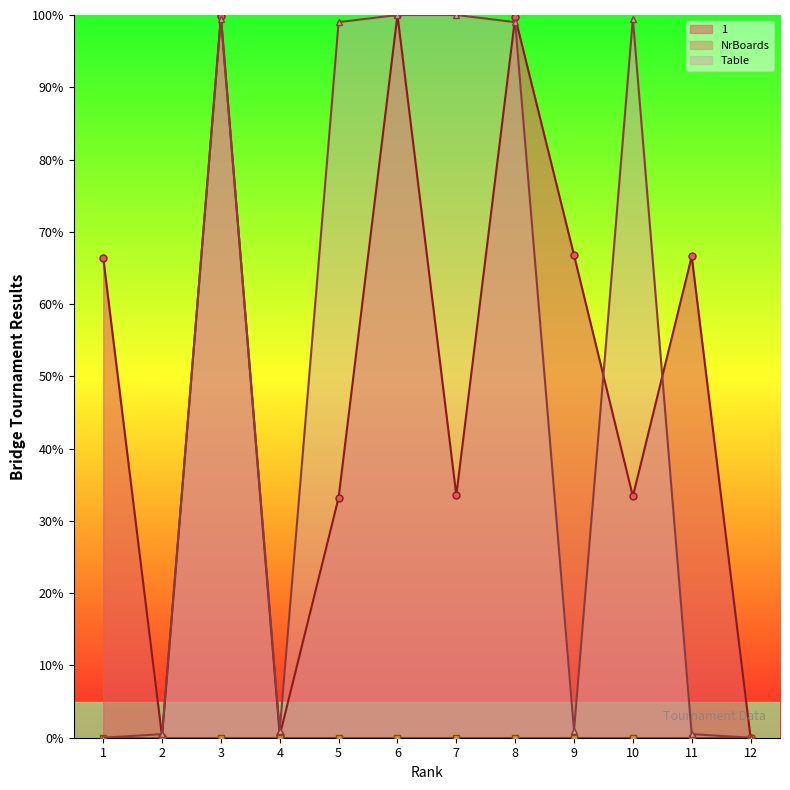

True or false: PairId line and NrBoards line intersect in this chart.

False